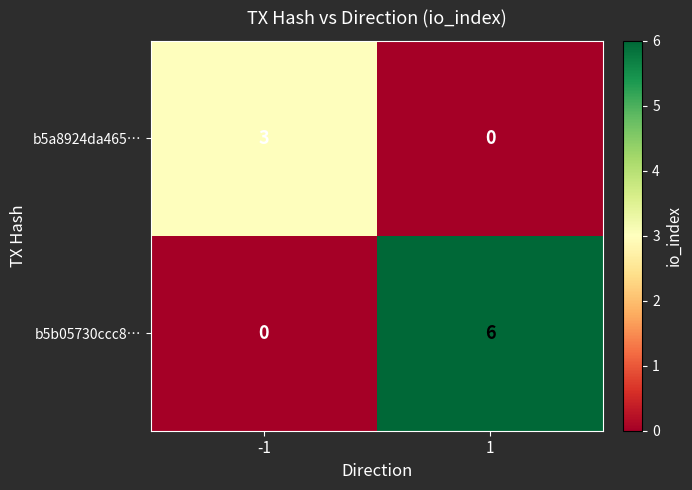

Which series has the largest total across all categories?

b5b05730ccc8…